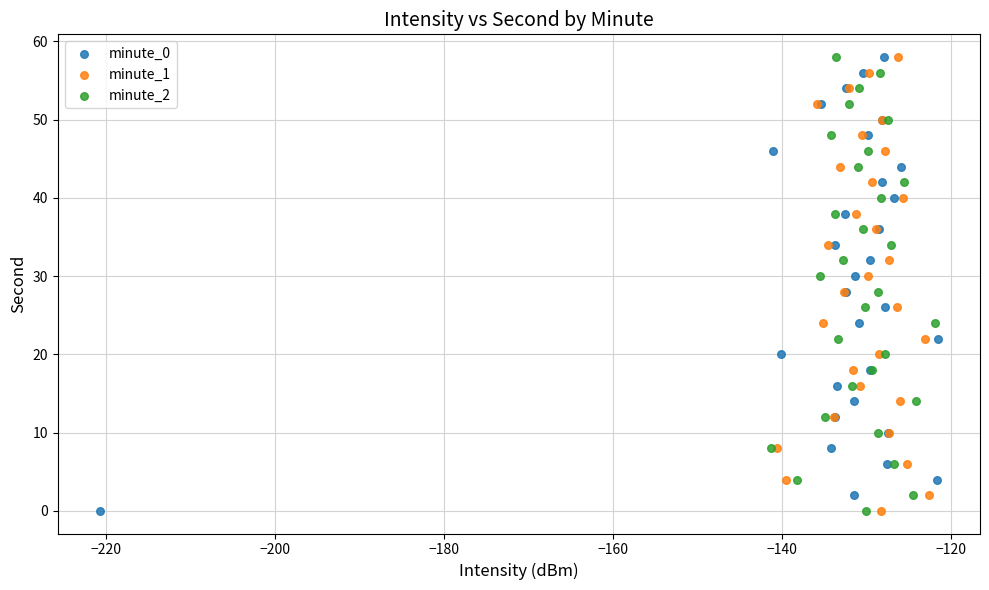

What are all the series names shown in the legend?

minute_0, minute_1, minute_2